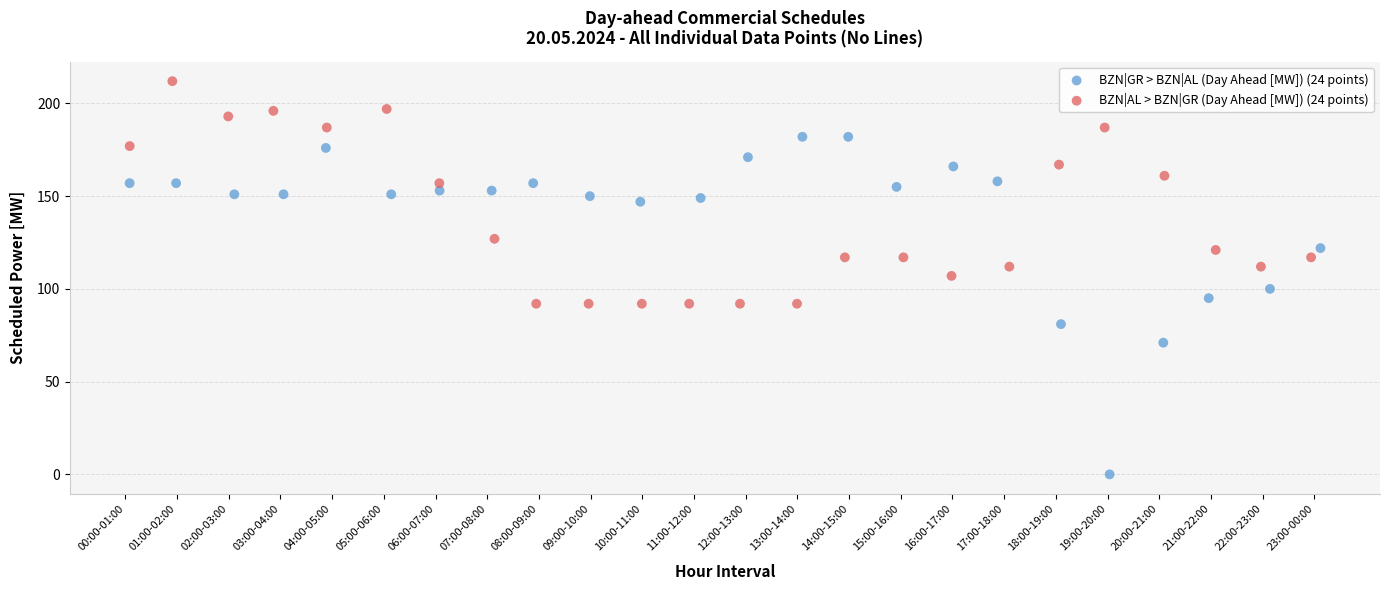

Which series has the largest Y range (max minus min)?

BZN|GR > BZN|AL (Day Ahead [MW]) (24 points)